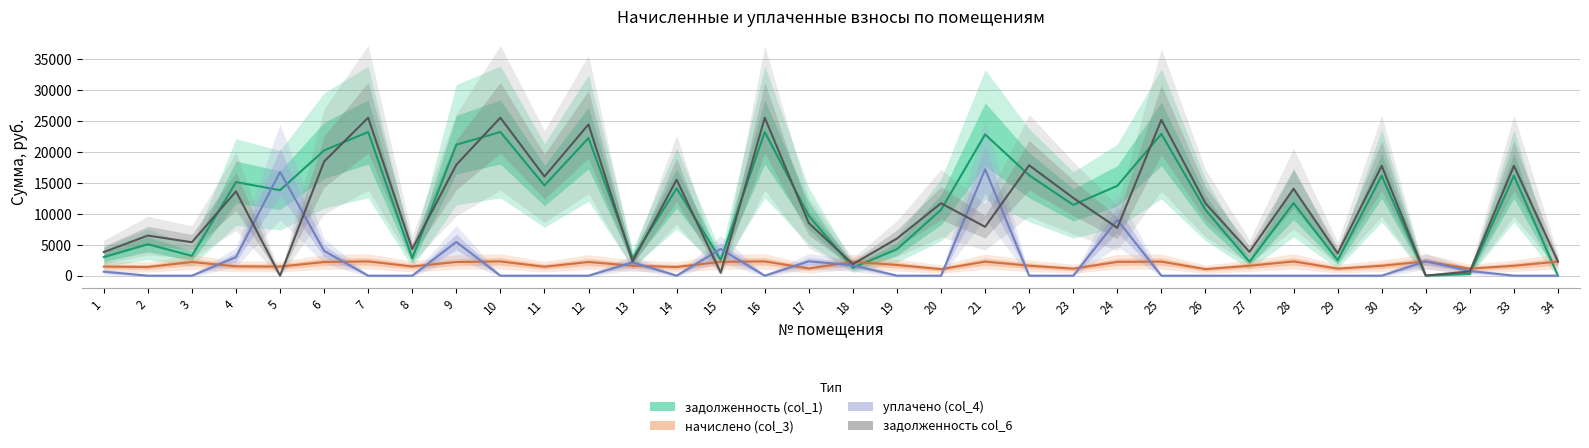

What is the minimum value for начислено (col_3)?

1056.9